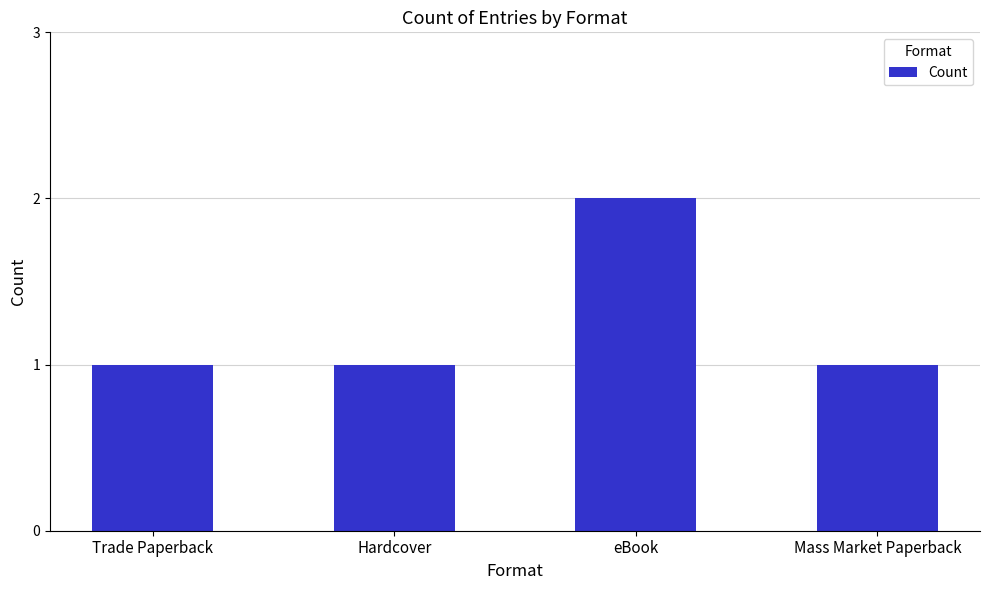

Between Hardcover and eBook, which is larger?

eBook